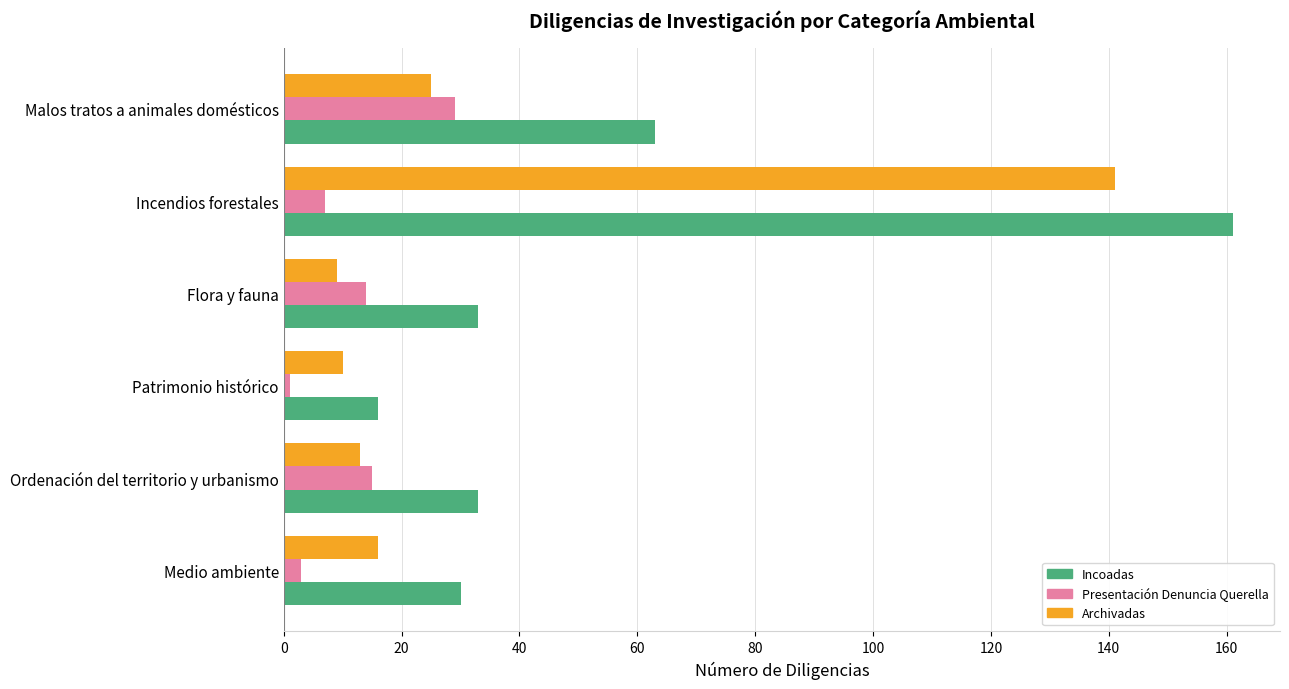

How many values in the Presentación Denuncia Querella series are below 14?

3